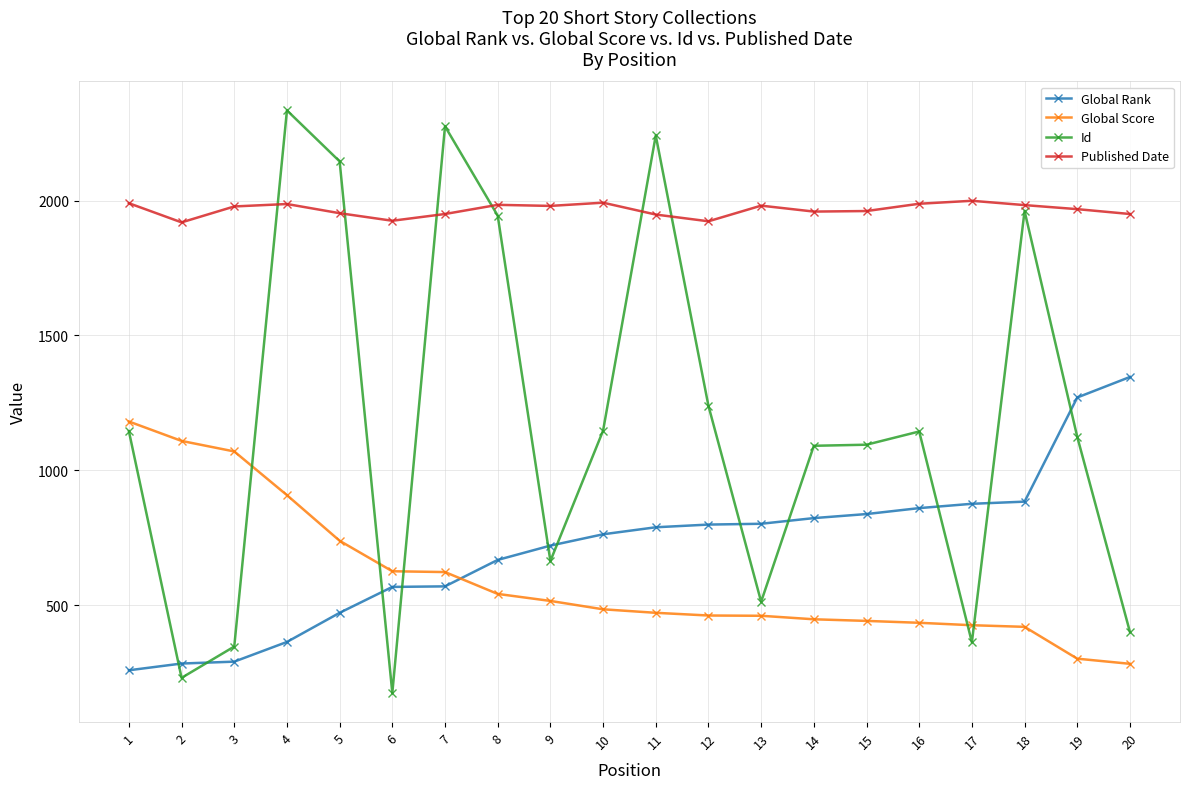

At which category does the chart reach its minimum across all series?

6